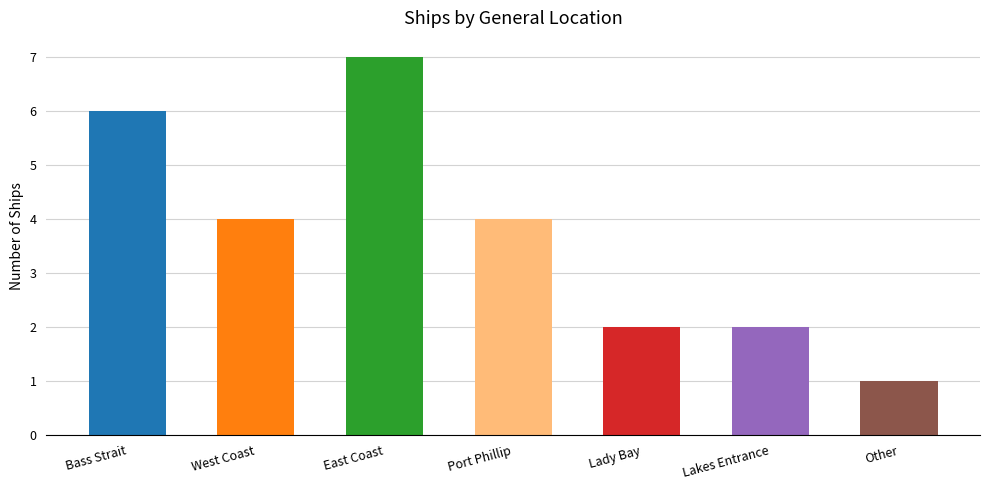

The value at East Coast is 3. True or false?

False